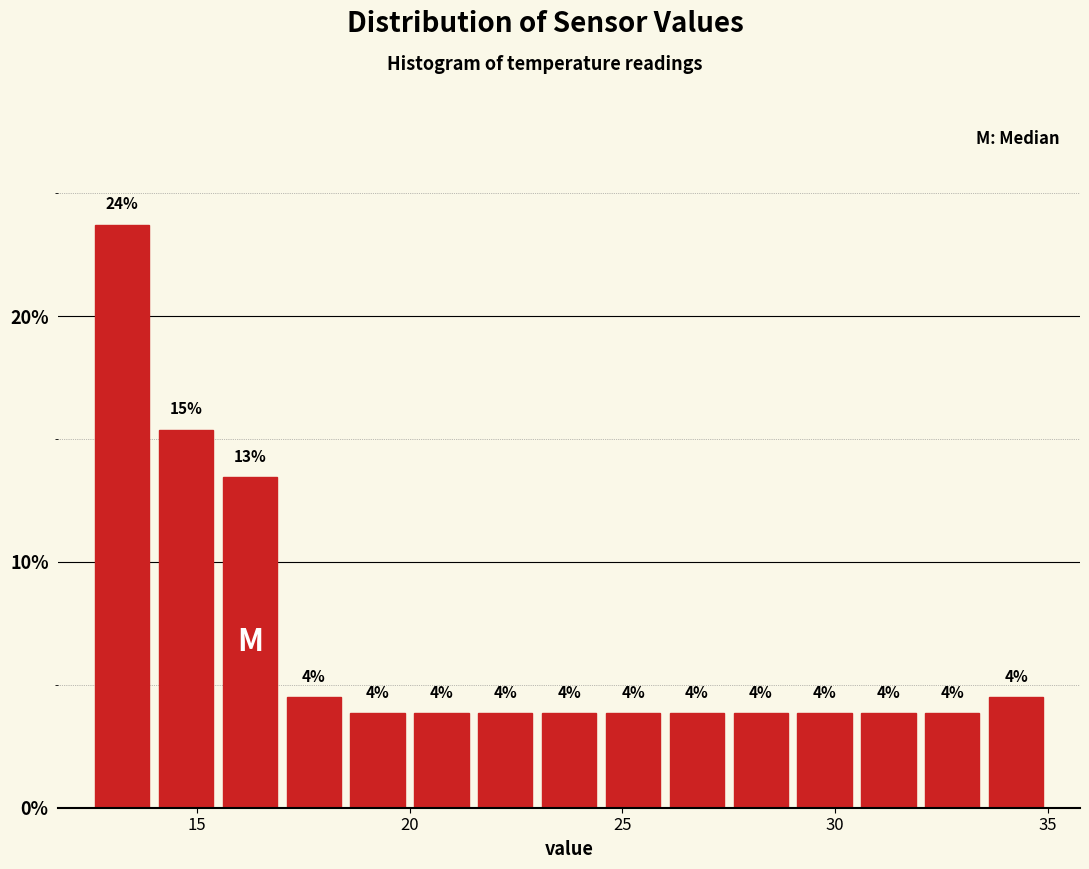

Read against the x-axis, roughly where is the centre of the tallest bar?

13.5